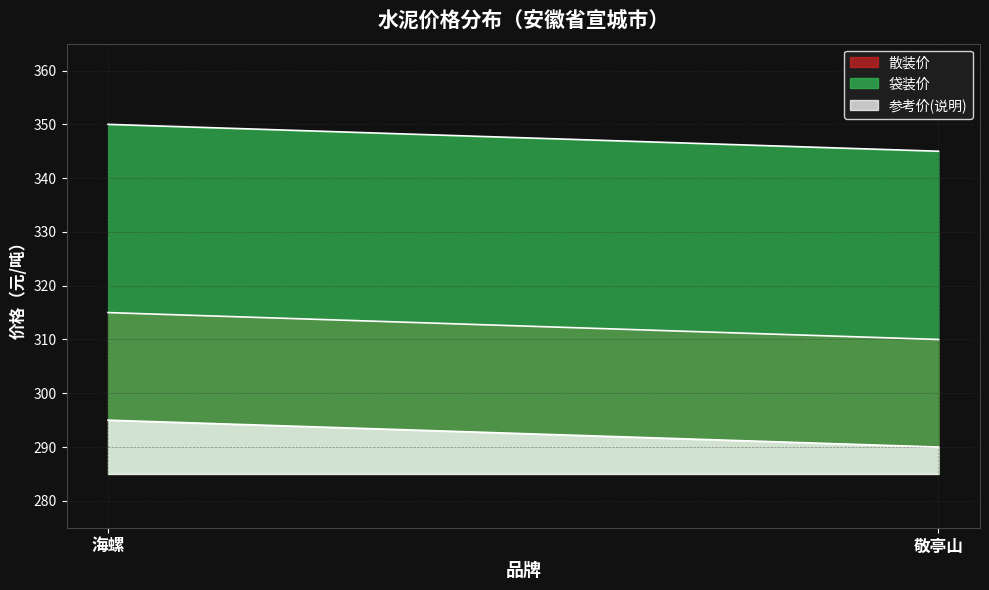

What is the difference between the maximum and minimum values in the 参考价(说明) series?

5